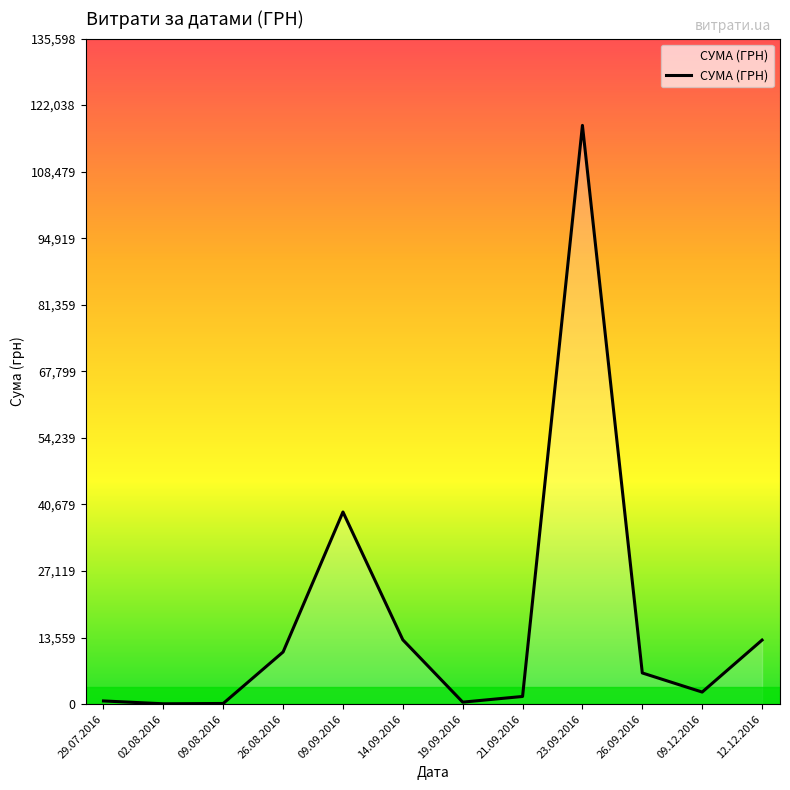

What is the difference between the values at 26.09.2016 and 26.08.2016?

4273.2